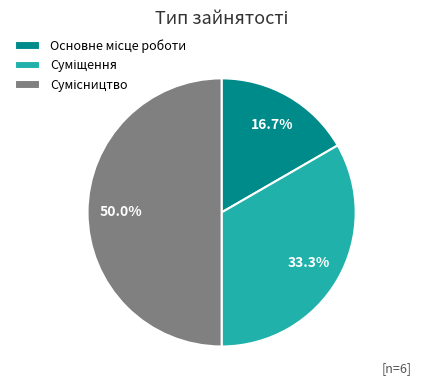

Which has a higher value, Суміщення or Основне місце роботи?

Суміщення